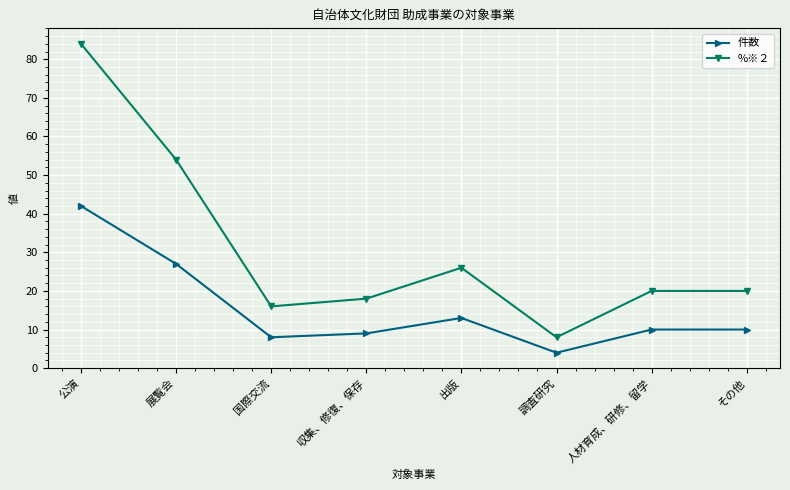

Is the value of %※２ at 展覧会 greater than the value of 件数 at その他?

Yes